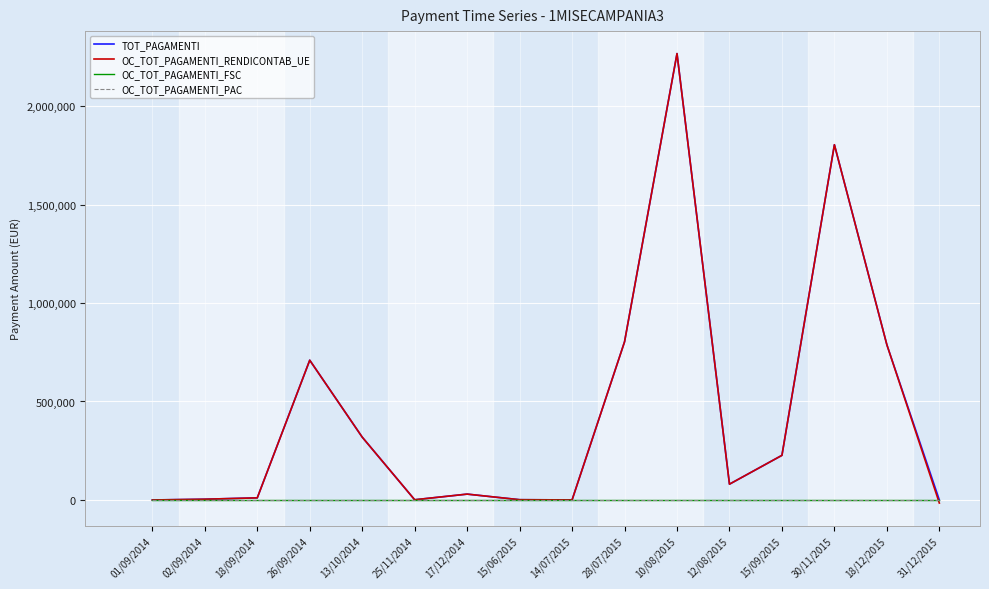

Does the chart display data point markers on the line(s)?

No